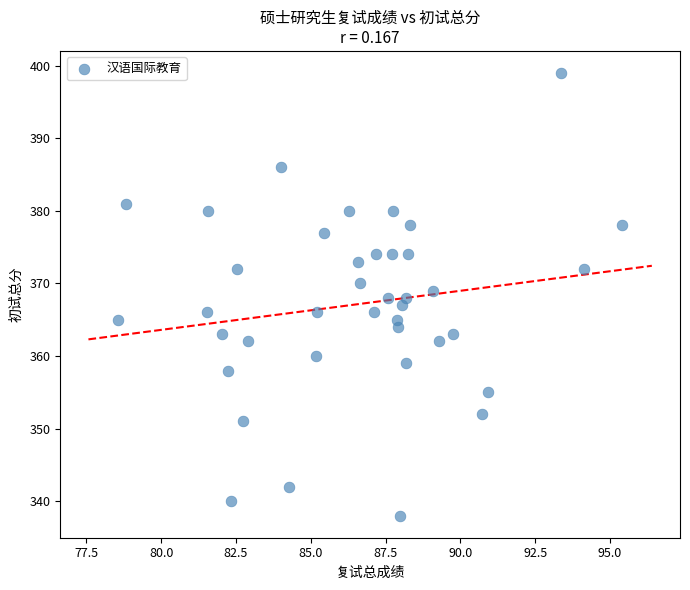

What is the range of Y values (max minus min)?

61